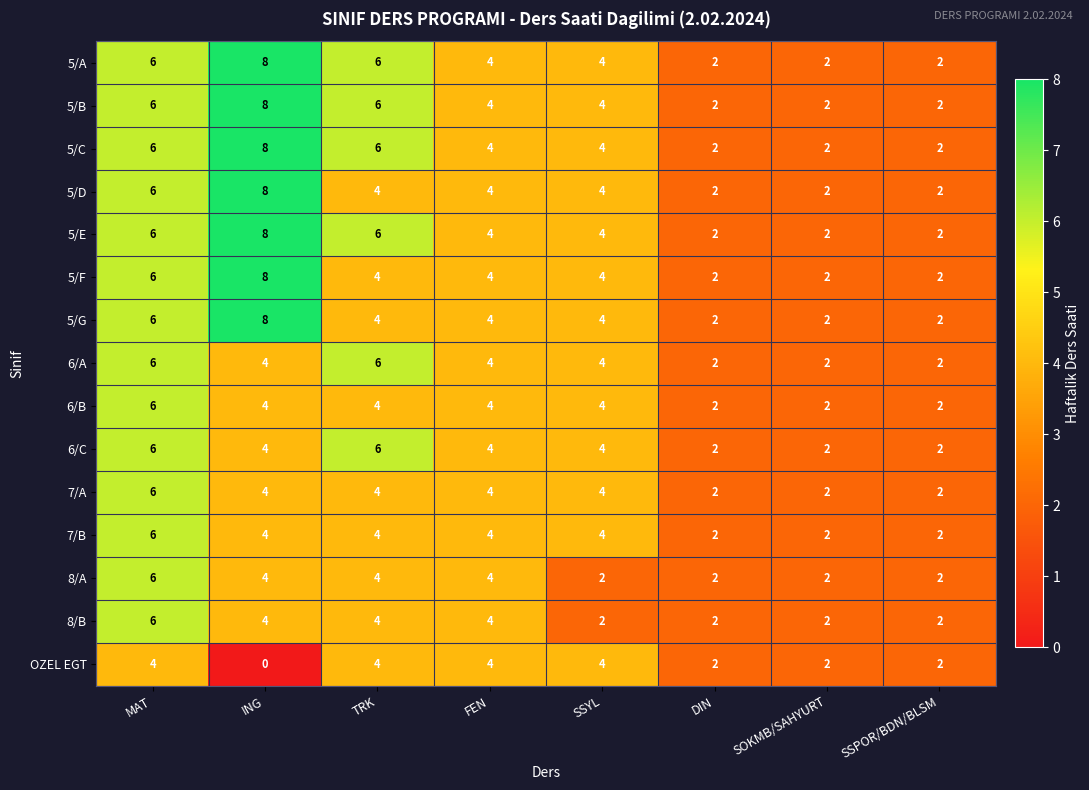

What is the sum of all 6/C values?

30